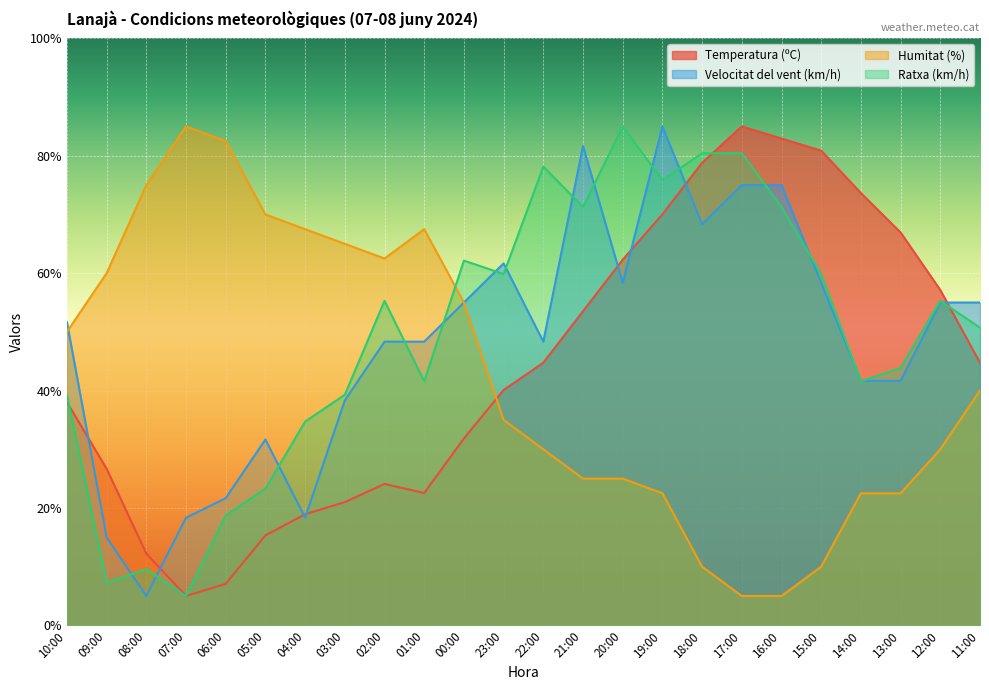

The Velocitat del vent (km/h) series shows 97.7 at 11:00. True or false?

False